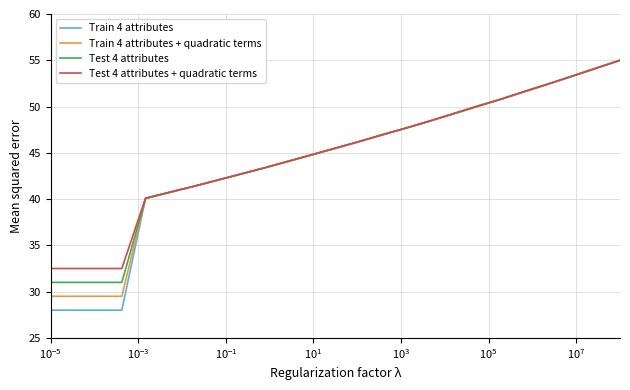

What is the minimum value shown in the chart?

28.0